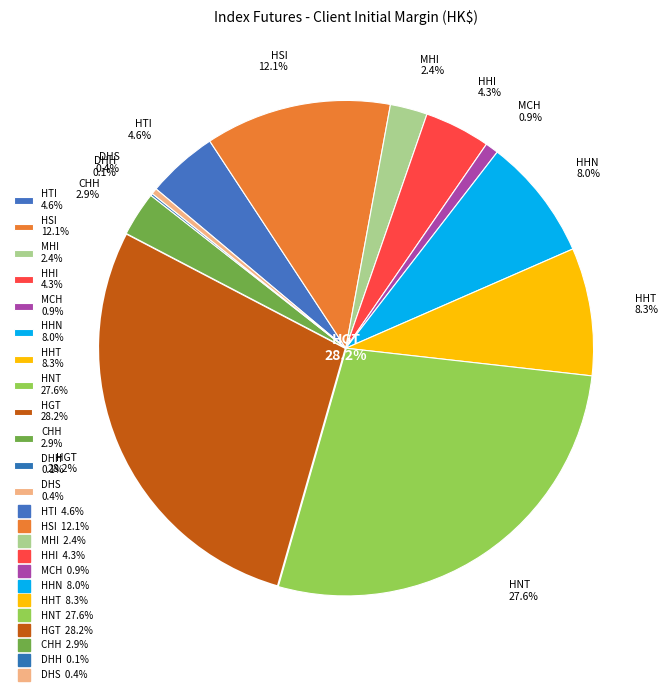

Rank the categories by value from highest to lowest.

HGT, HNT, HSI, HHT, HHN, HTI, HHI, CHH, MHI, MCH, DHS, DHH